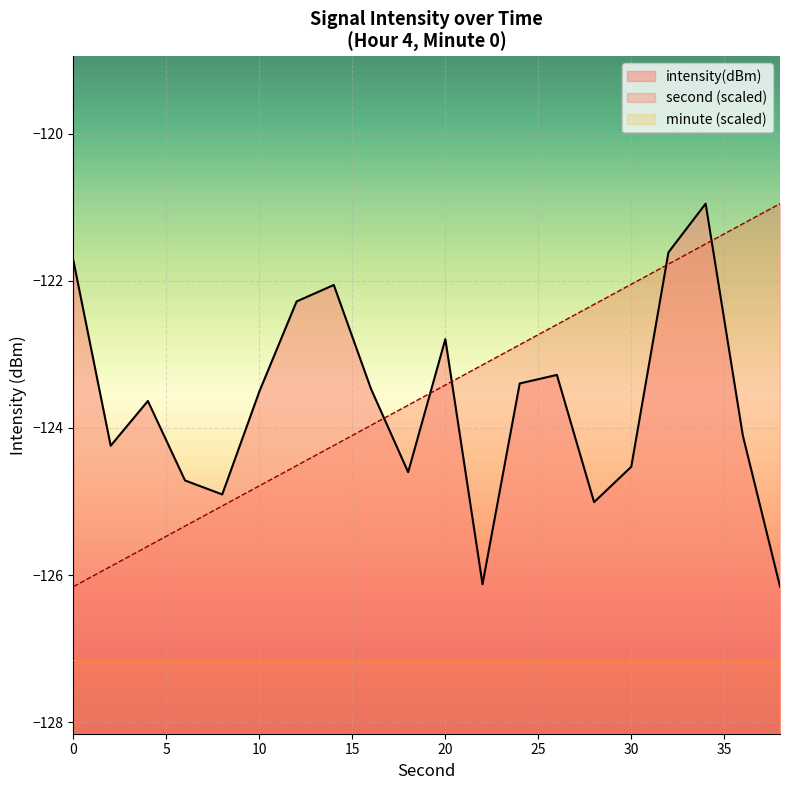

True or false: second (scaled) and minute (scaled) intersect in this chart.

False